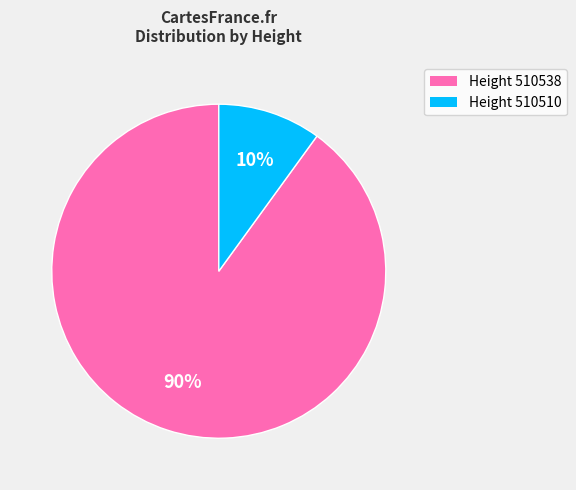

To the nearest percent, what is the average slice percentage?

50%